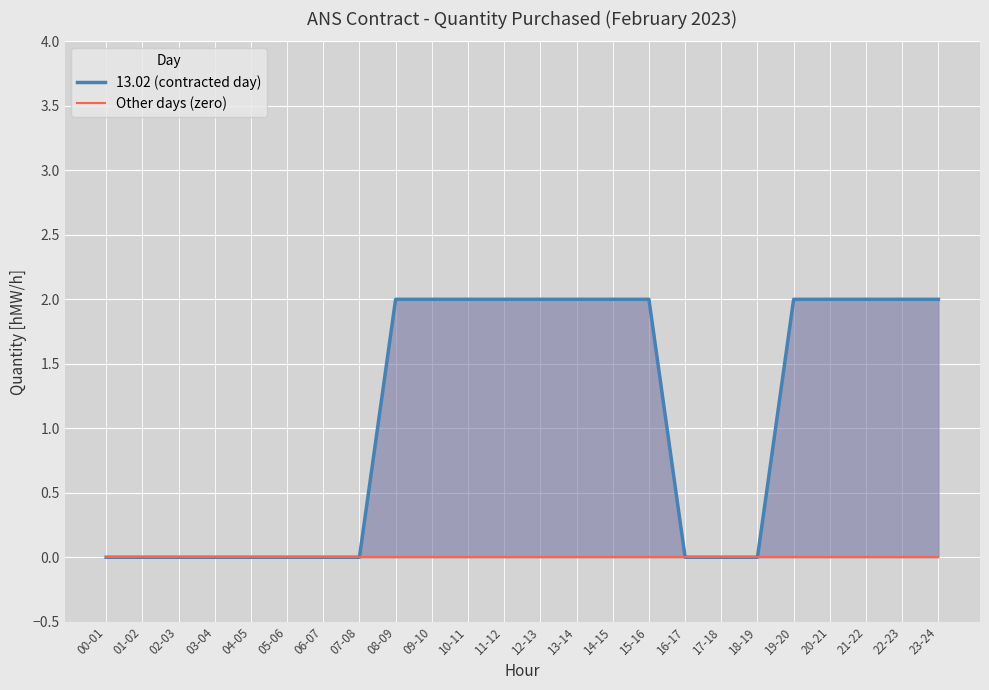

Between 09-10 and 12-13, which series saw the biggest shift?

13.02 (contracted day)